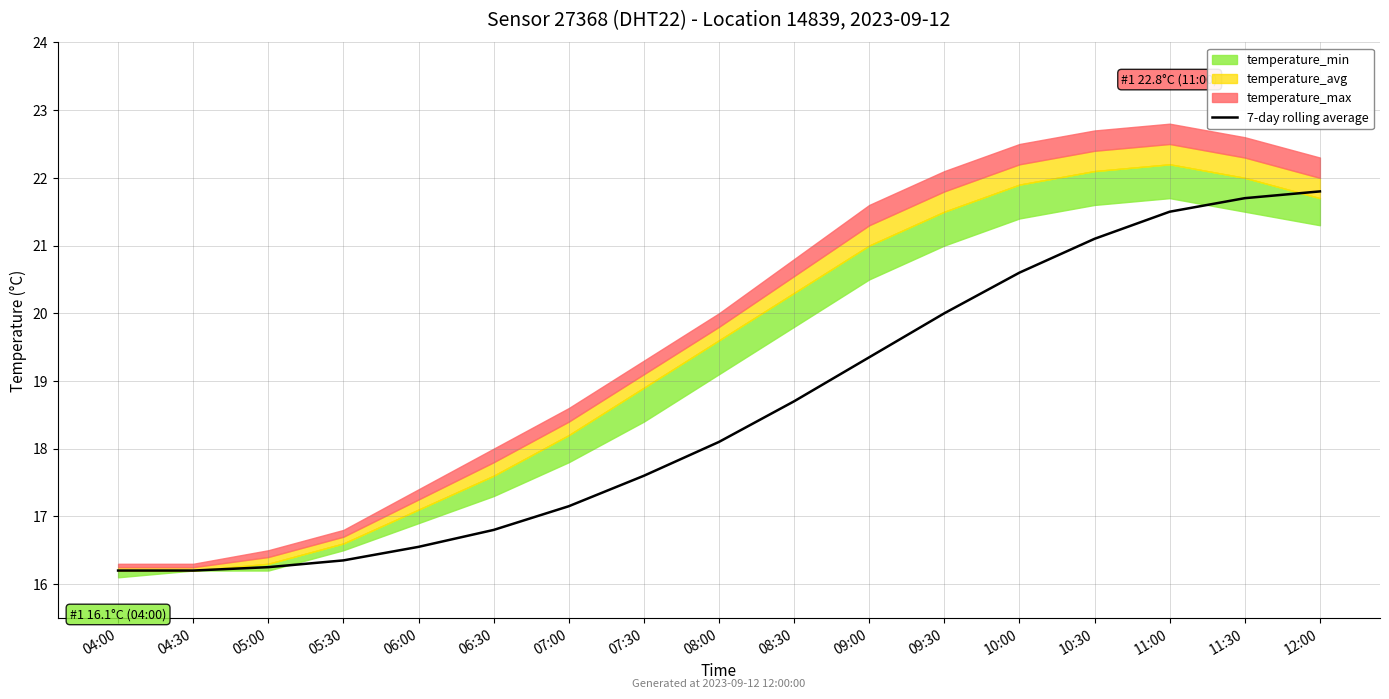

List the labels in order of value, smallest first.

04:00, 04:30, 05:00, 05:30, 06:00, 06:30, 07:00, 07:30, 08:00, 08:30, 09:00, 09:30, 10:00, 10:30, 11:00, 11:30, 12:00